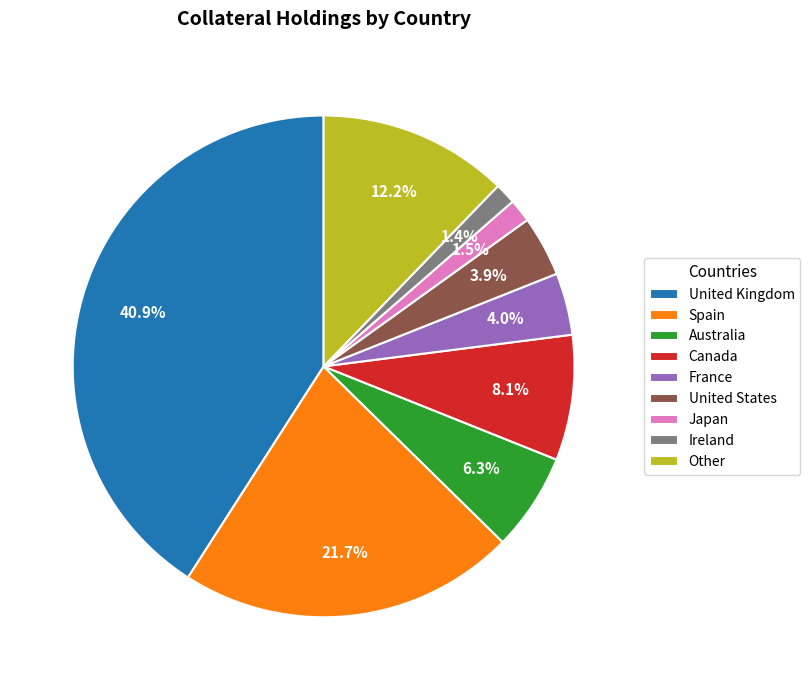

What is the largest slice in the pie chart?

United Kingdom